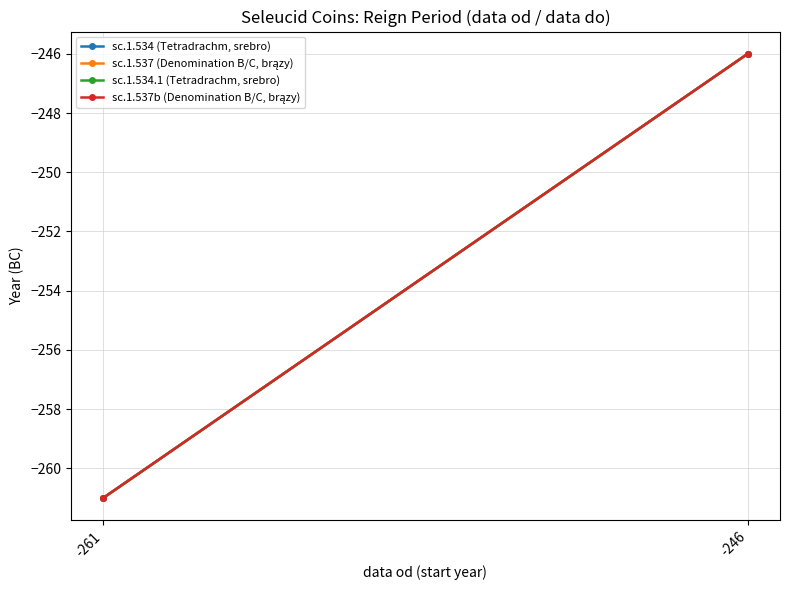

The value of sc.1.537b (Denomination B/C, brązy) at -246 is -117. True or false?

False